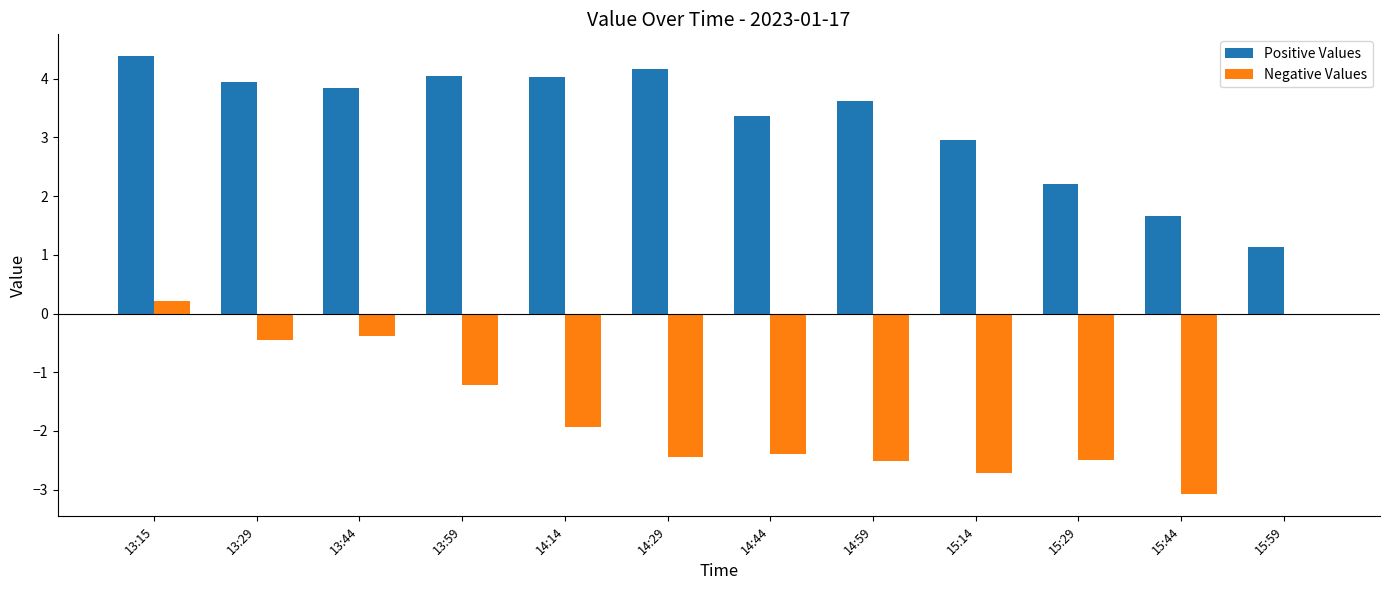

At which category is the sum across all series the highest?

13:15